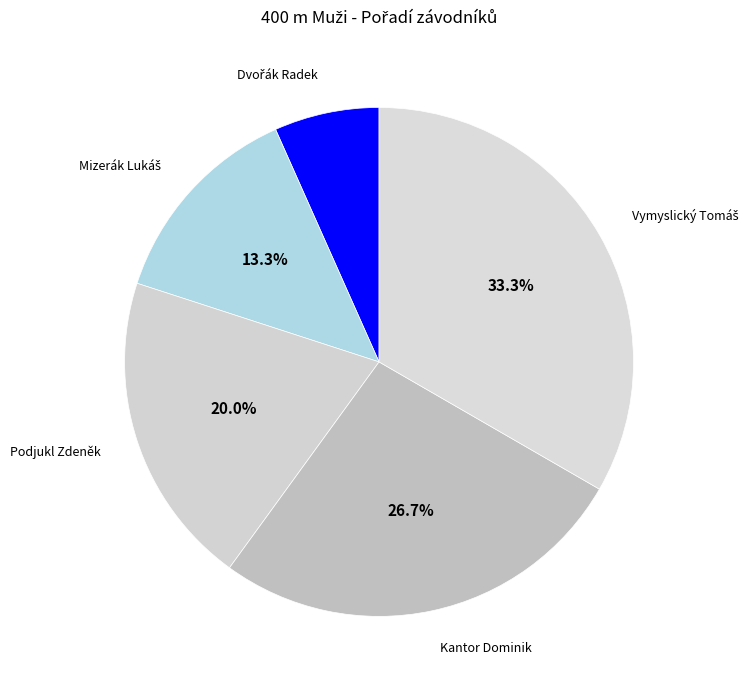

Does Kantor Dominik represent more than half of the total?

No